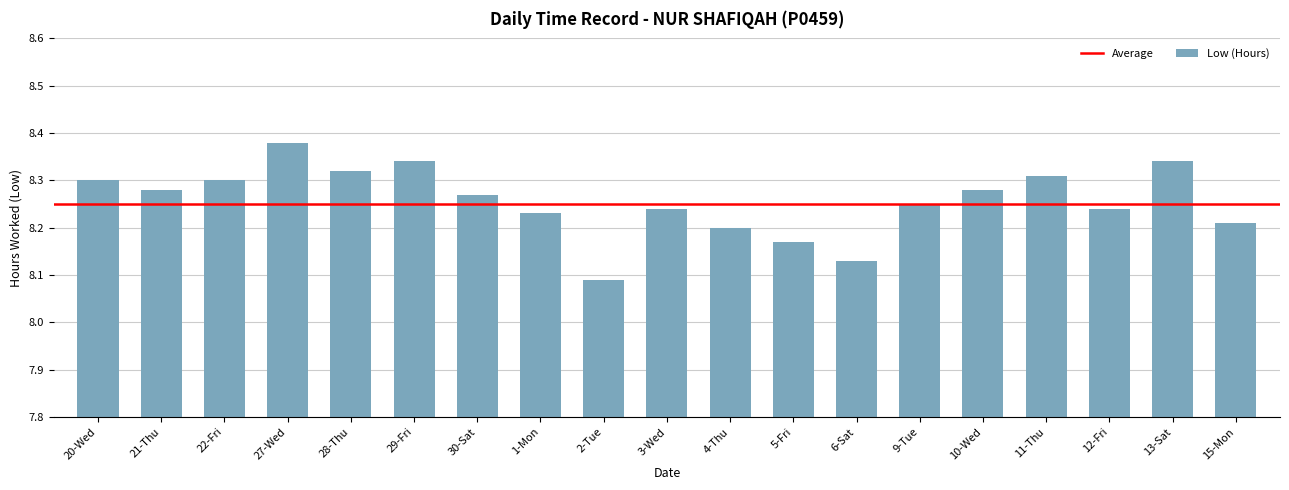

How many data points does each series have?

19